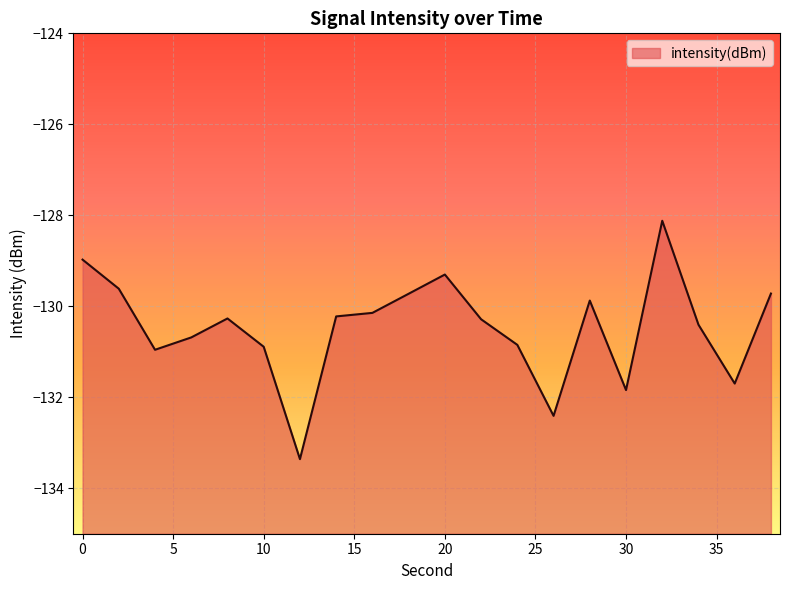

What is the change in value from 22 to 30?

-1.6